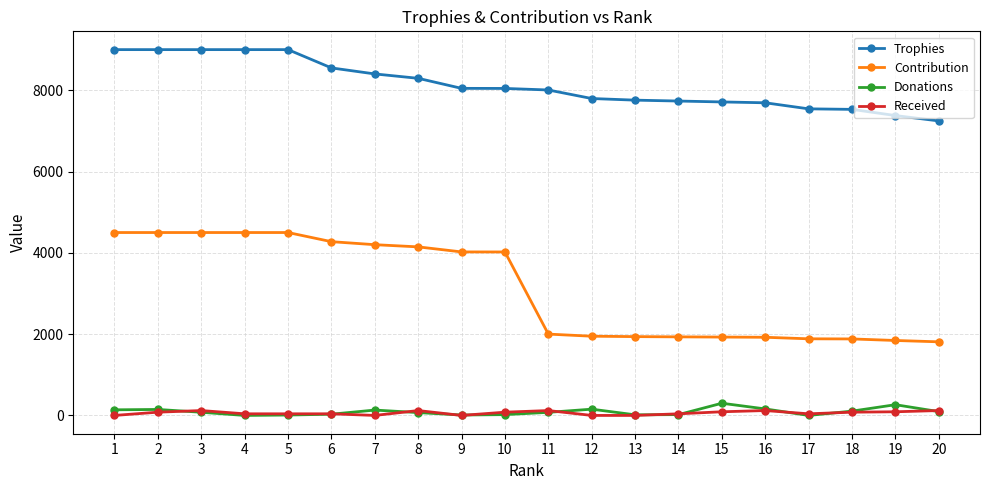

At which label does Contribution first exceed 4022?

1